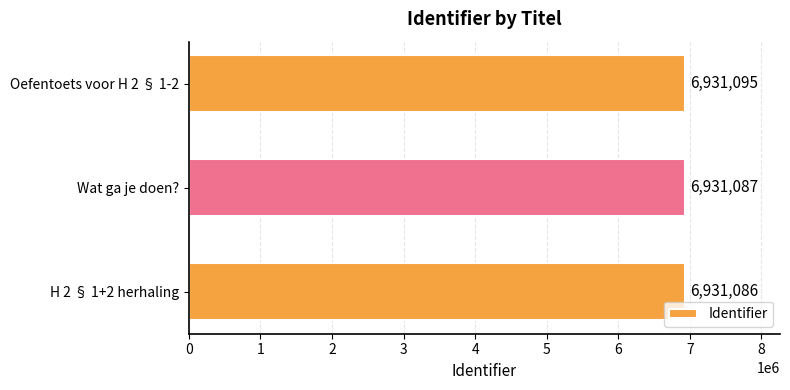

The value at H 2 § 1+2 herhaling is 11981566. True or false?

False